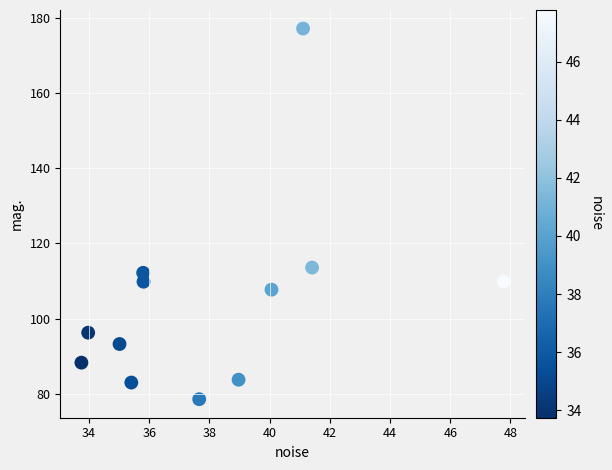

What Y value in the scatter plot is closest to 127?

113.6